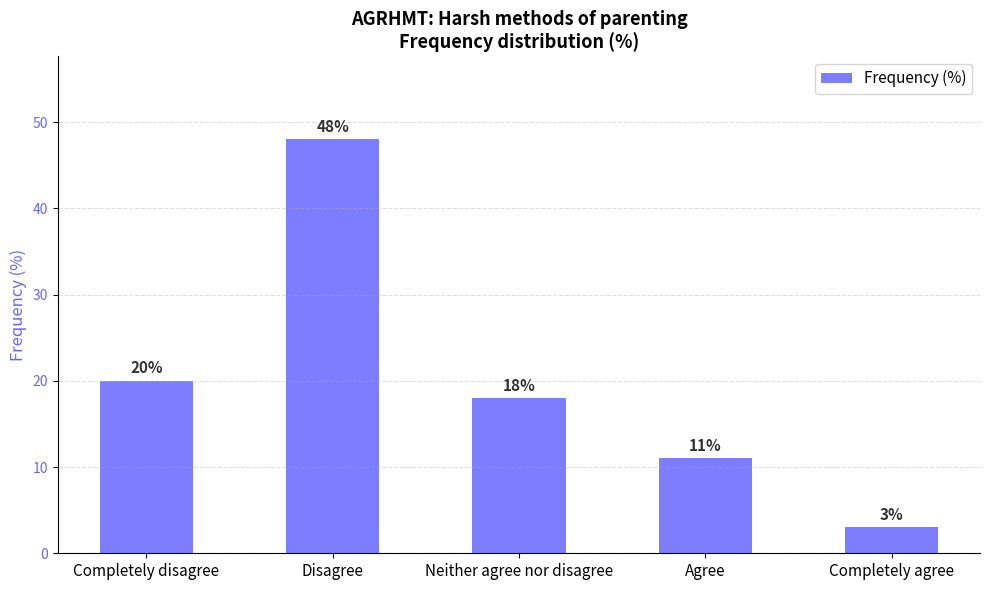

Reading left to right, transcribe all the data shown in this chart.

20	48	18	11	3